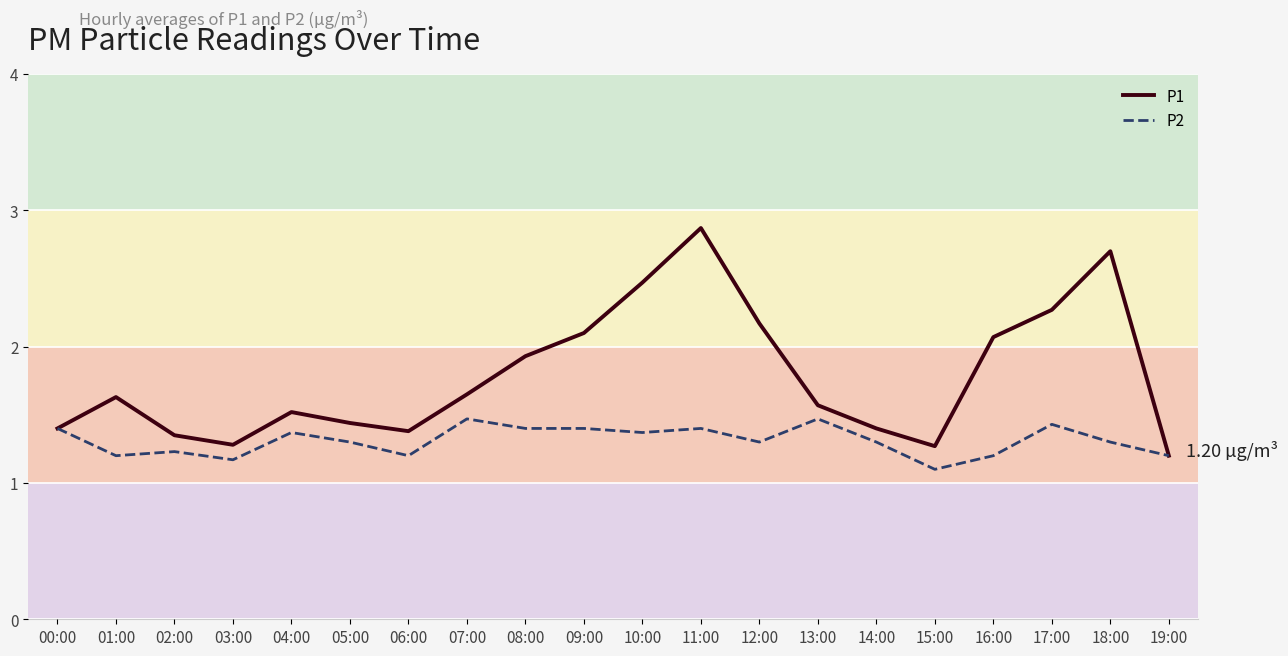

True or false: P1 and P2 intersect in this chart.

False